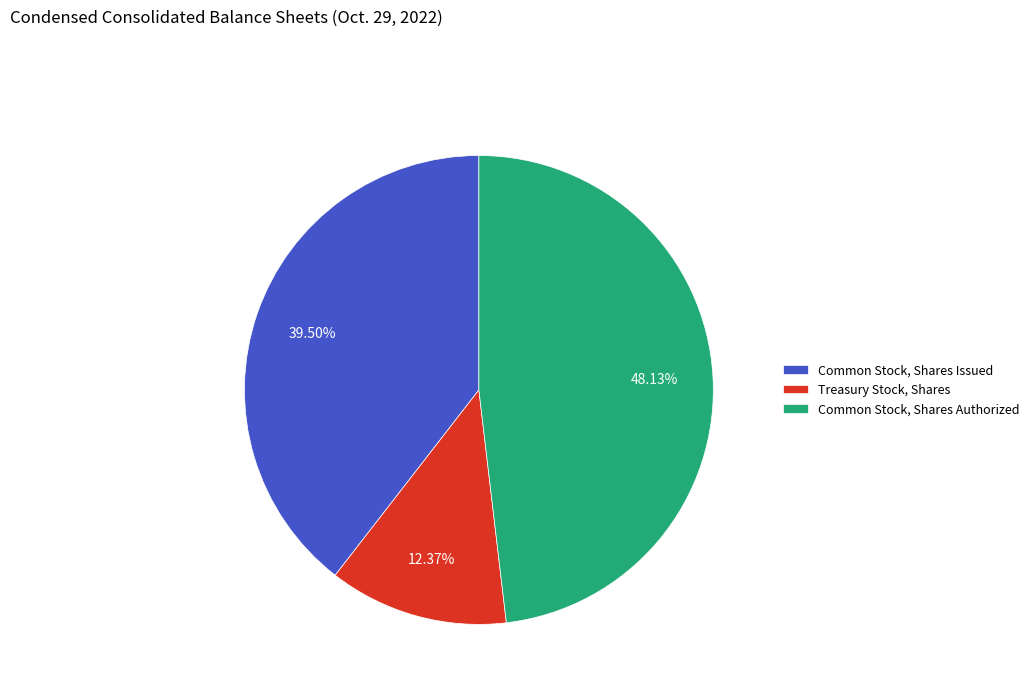

Which has a higher value, Common Stock, Shares Issued or Treasury Stock, Shares?

Common Stock, Shares Issued